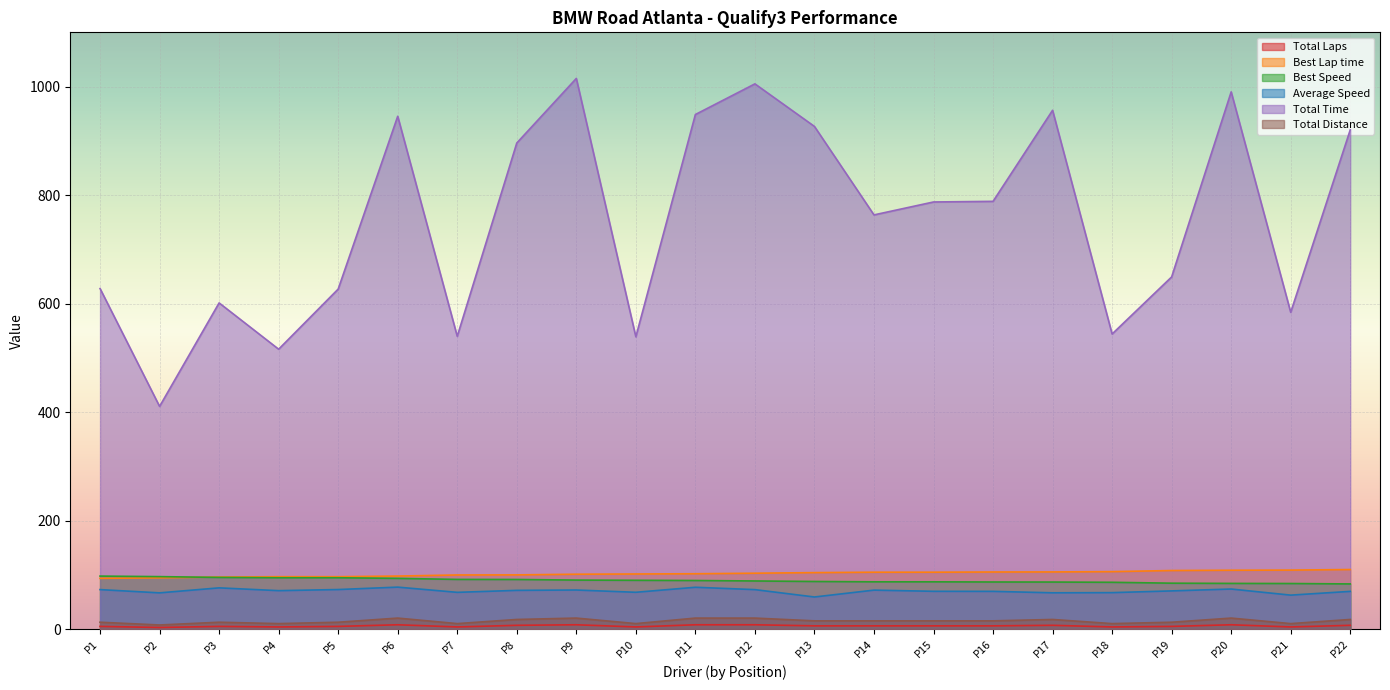

Between P3 and P12, which series saw the biggest shift?

Total Time